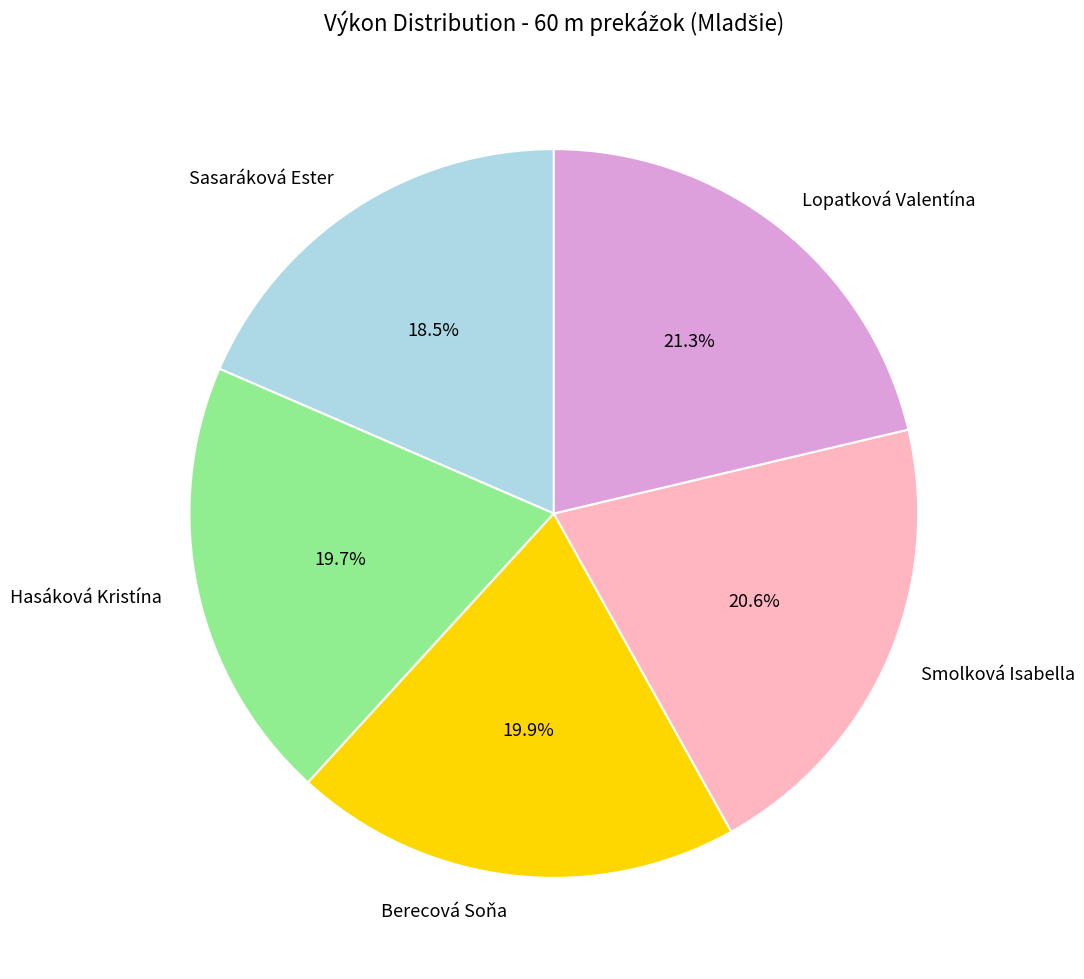

How many slices are in this pie chart?

5